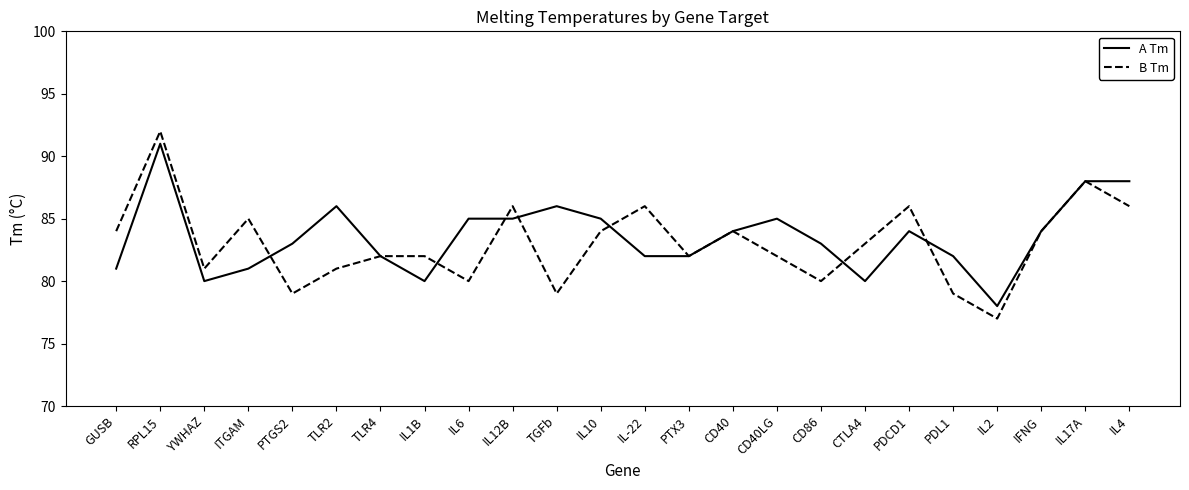

What is the difference between the maximum and second lowest values in the A Tm series?

11